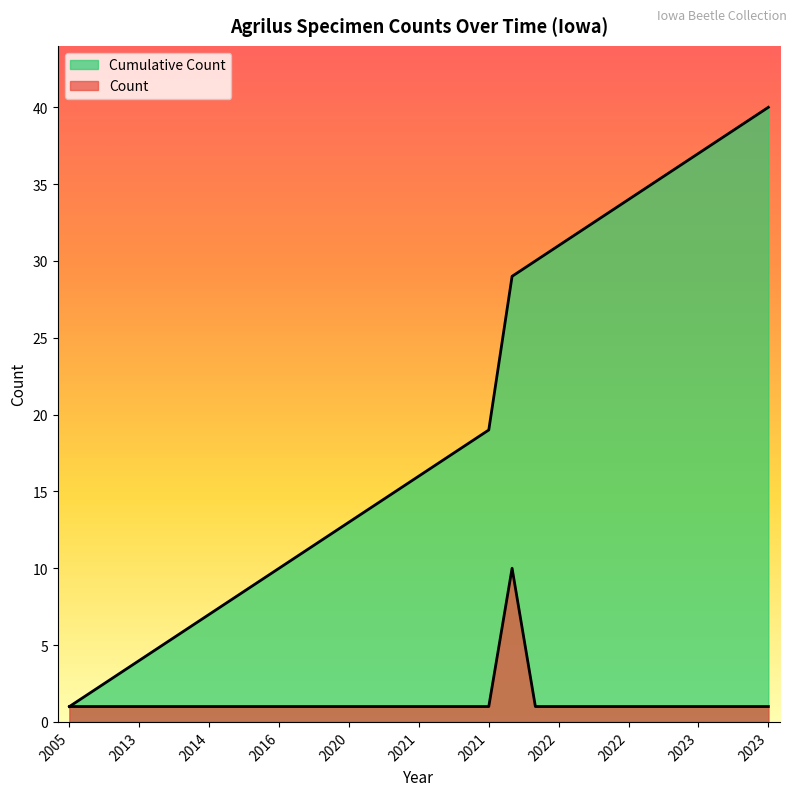

Which category has the lowest value across all series?

2005